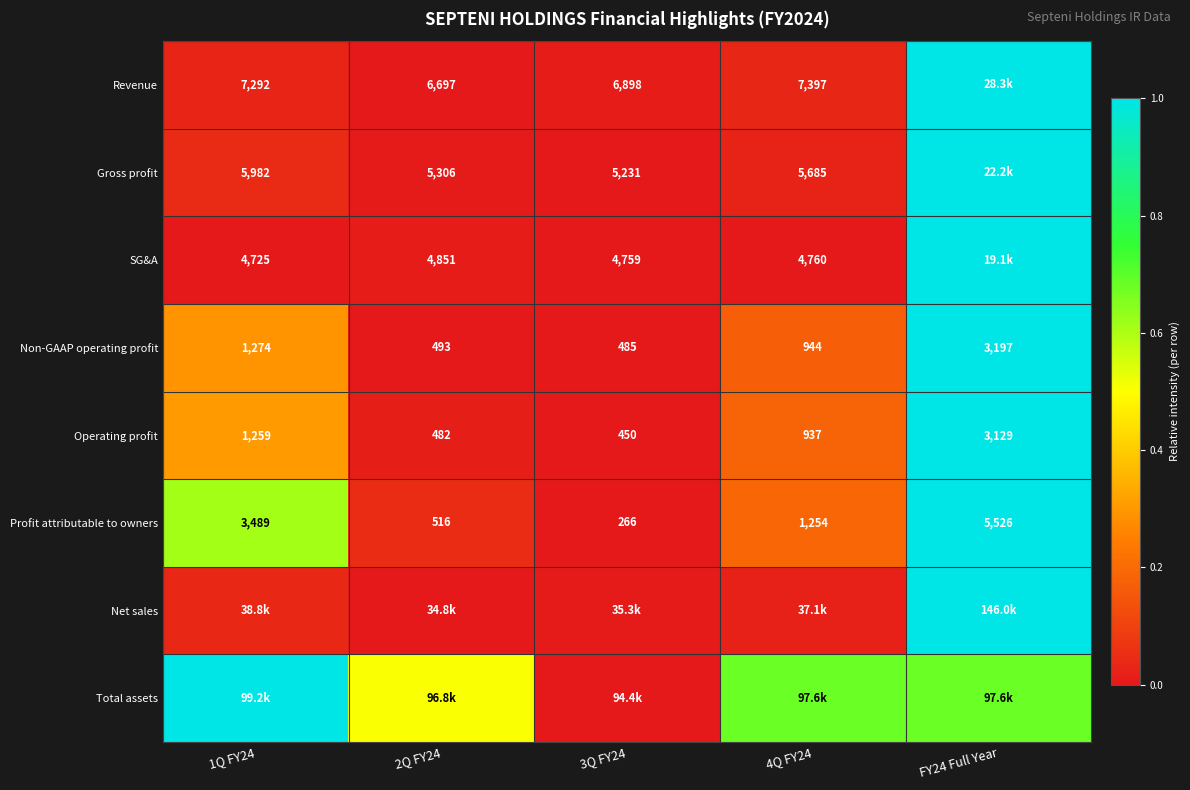

The Profit attributable to owners series shows 1.0 at FY24 Full Year. True or false?

True